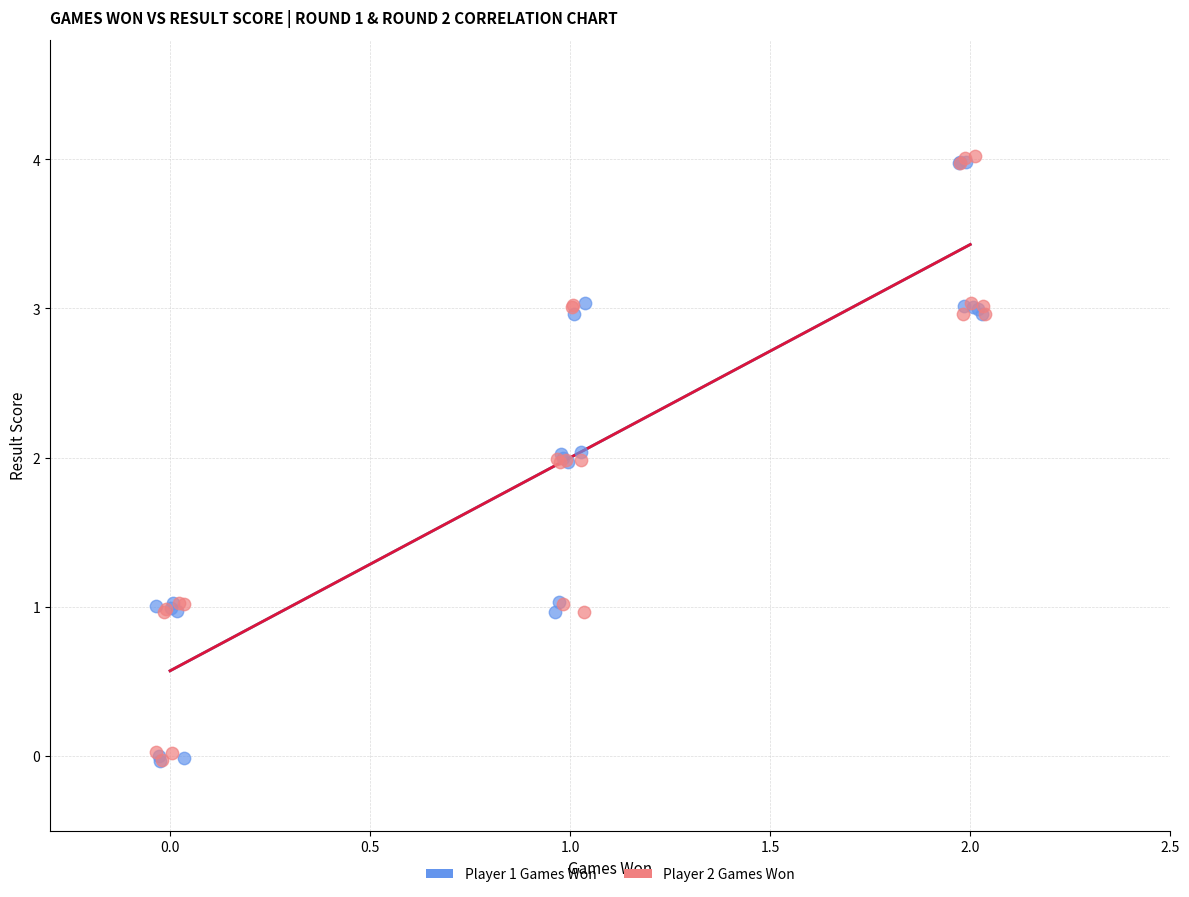

What are all the series names shown in the legend?

Player 1 Games Won, Player 2 Games Won